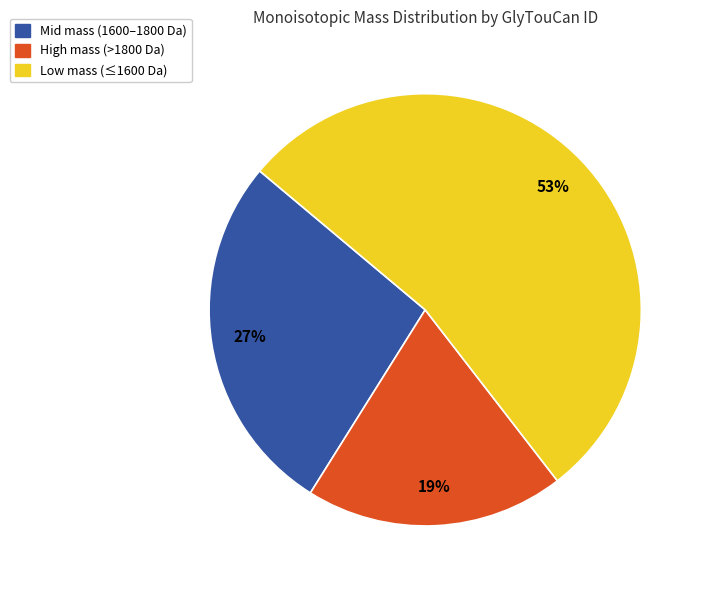

Is there any slice that represents more than half of the pie?

Yes